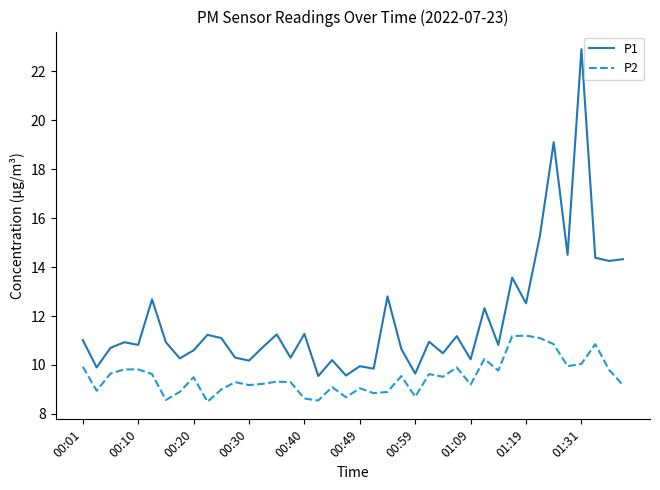

Which series has the largest total across all categories?

P1